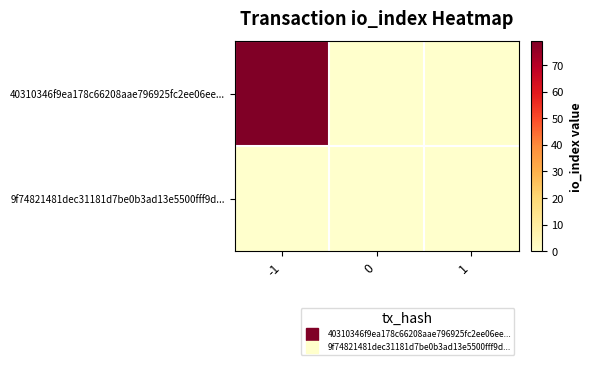

Rank the series by their average value, from lowest to highest.

9f74821481dec31181d7be0b3ad13e5500fff9d..., 40310346f9ea178c66208aae796925fc2ee06ee...